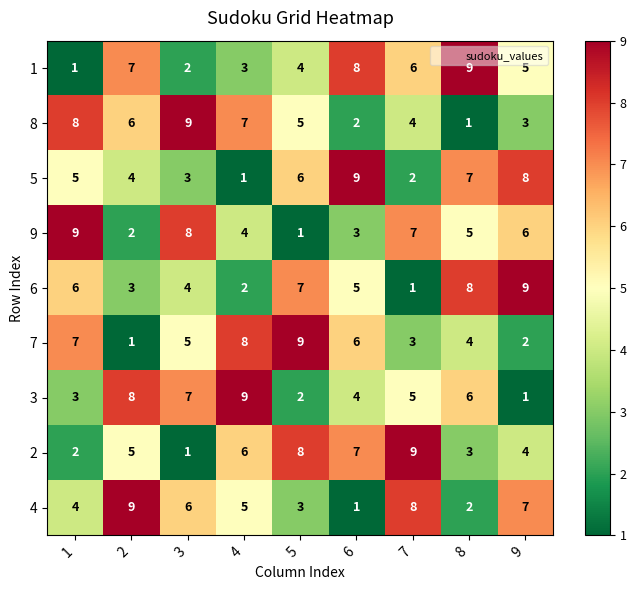

What is the difference between the maximum and second lowest values in the 6 series?

7